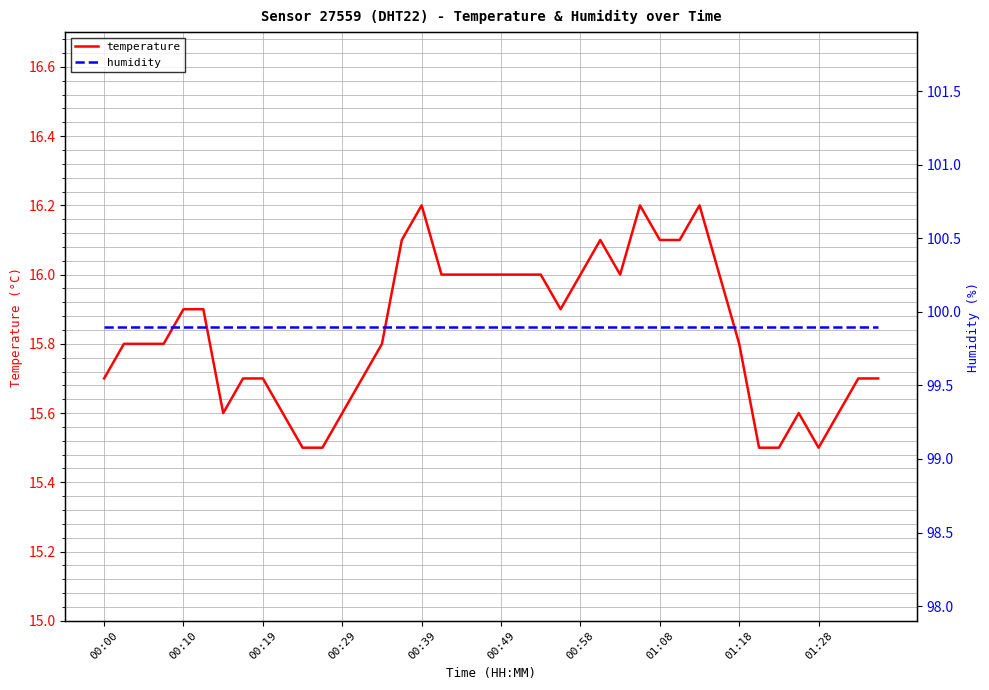

True or false: temperature and humidity cross at least once.

False